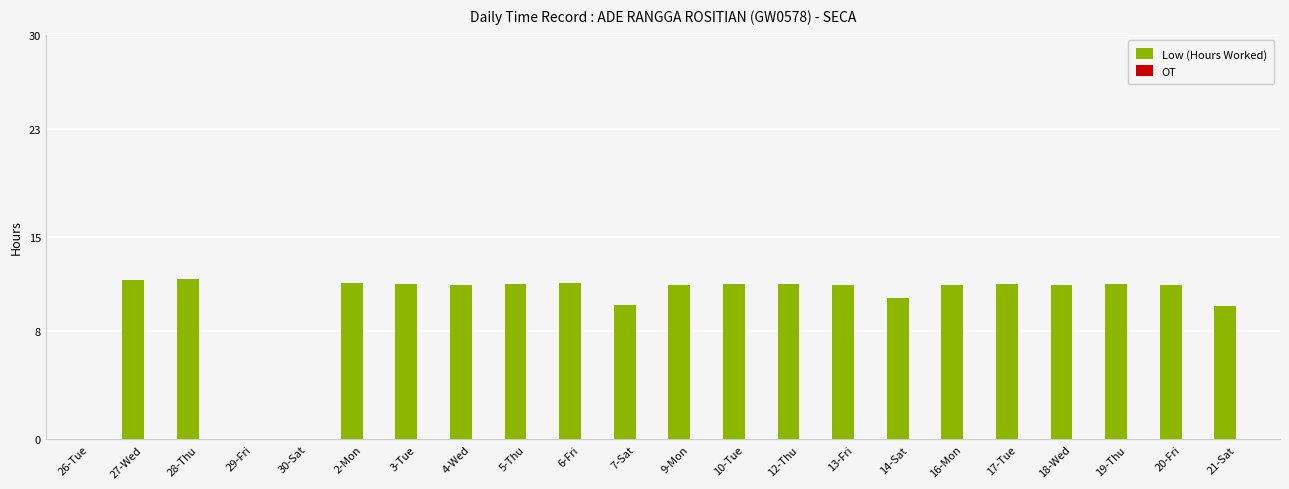

Is it true that the value at 27-Wed is 20.2?

False